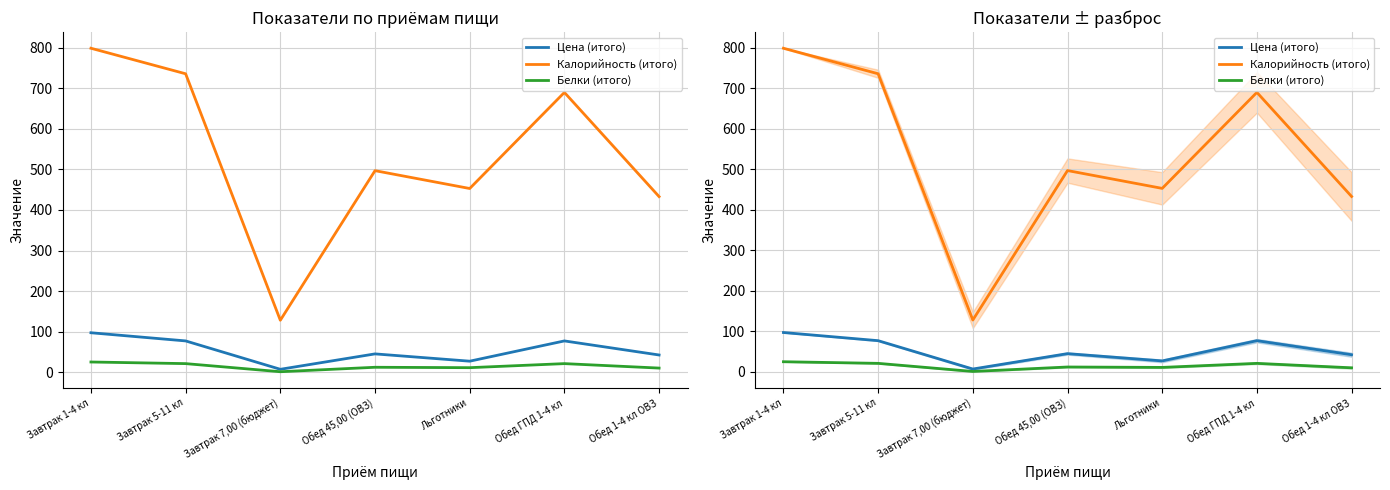

What is the value of the Калорийность (итого) point at the 4th from the left?

497.0